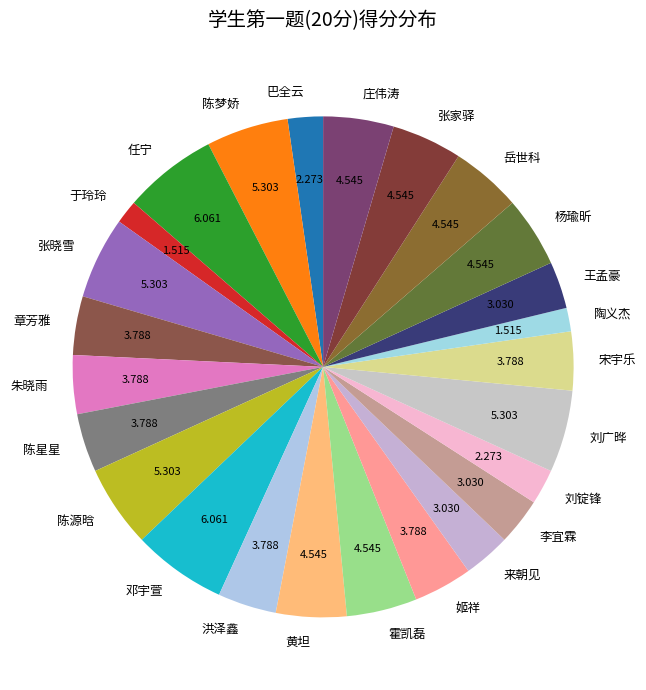

Do 王孟豪 and 杨瑜昕 together represent more than half of the pie?

No